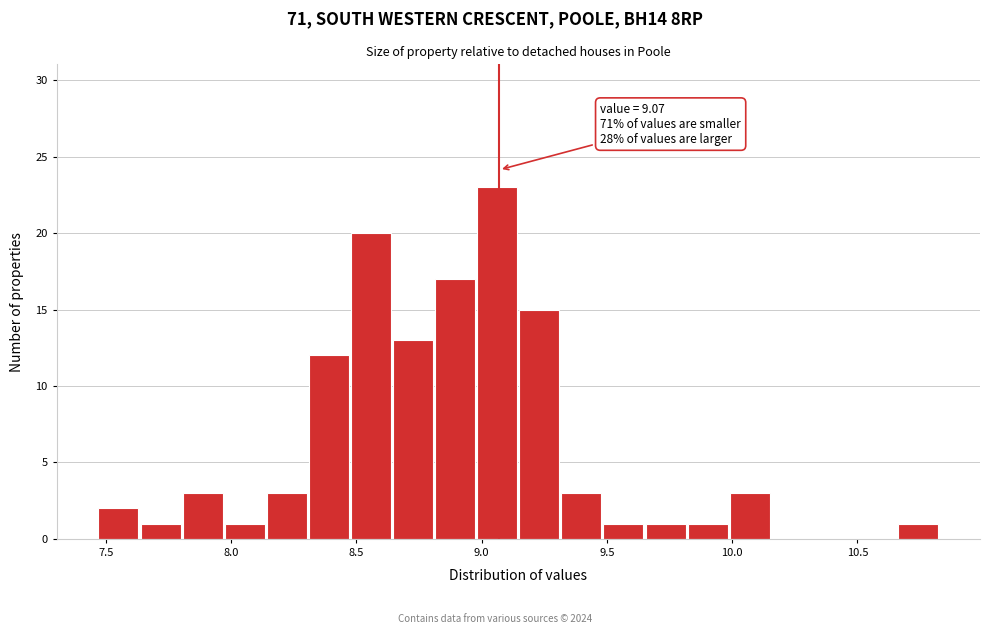

Read against the x-axis, roughly where is the centre of the tallest bar?

9.05